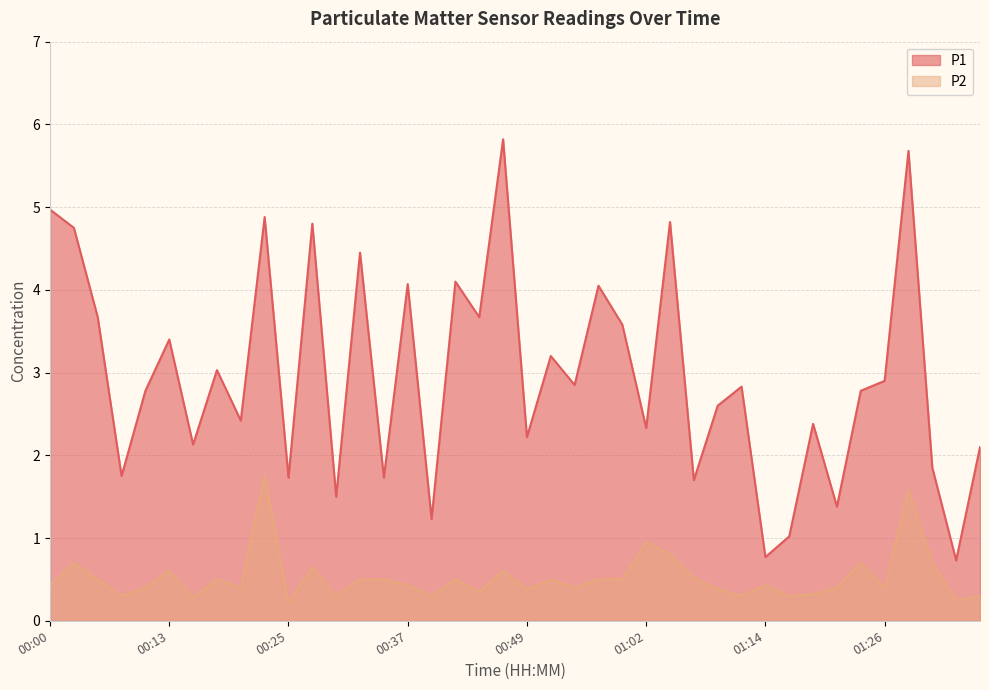

What is the value of the P2 point at the 31st from the left?

0.4